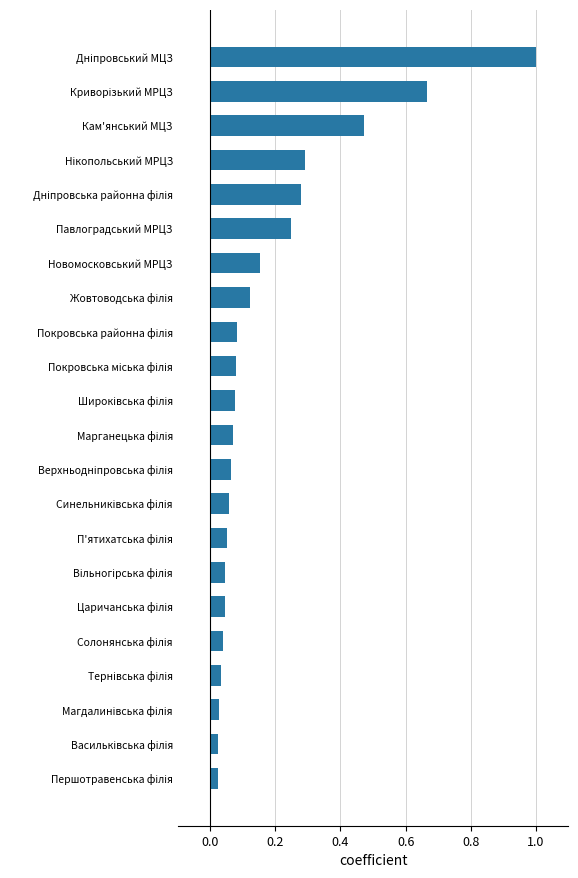

What is the difference between the maximum and minimum values?

1.0